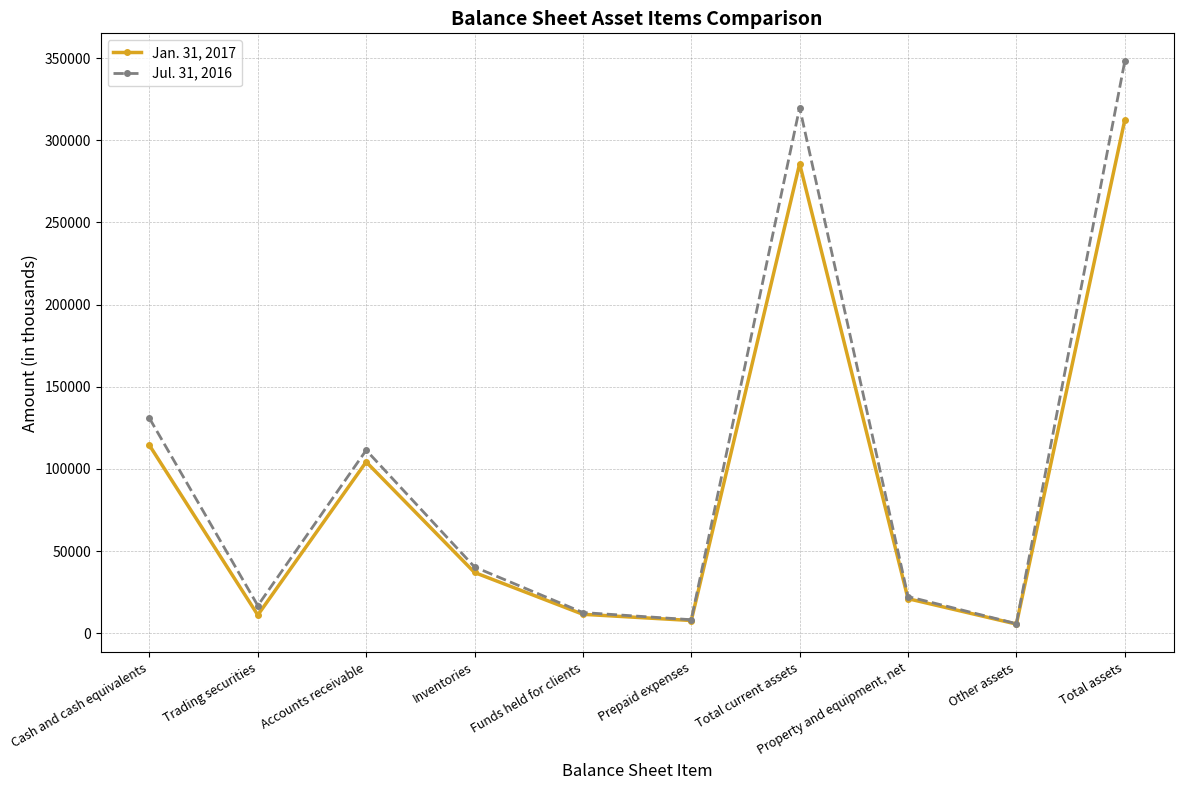

What is the sum of the Jul. 31, 2016 values at Accounts receivable and Trading securities?

128104